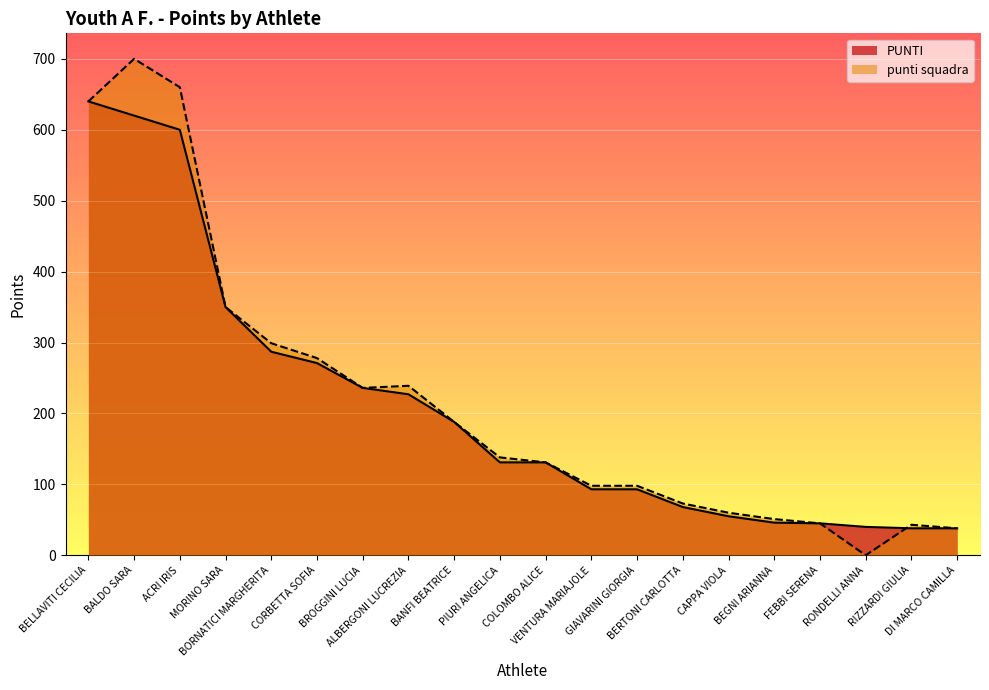

How many distinct data groups are displayed?

2